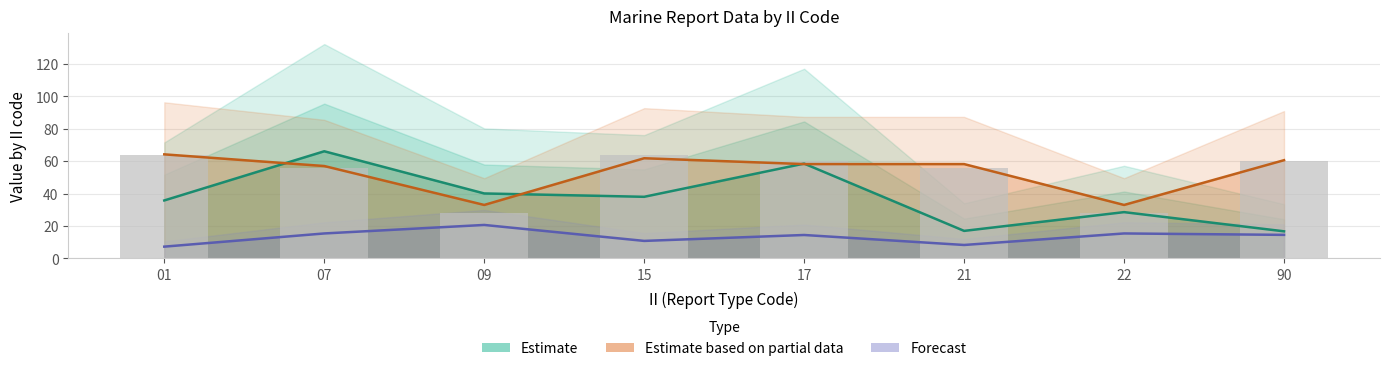

Which category has the highest value in the Observed (GROUP_CNT) series?

01